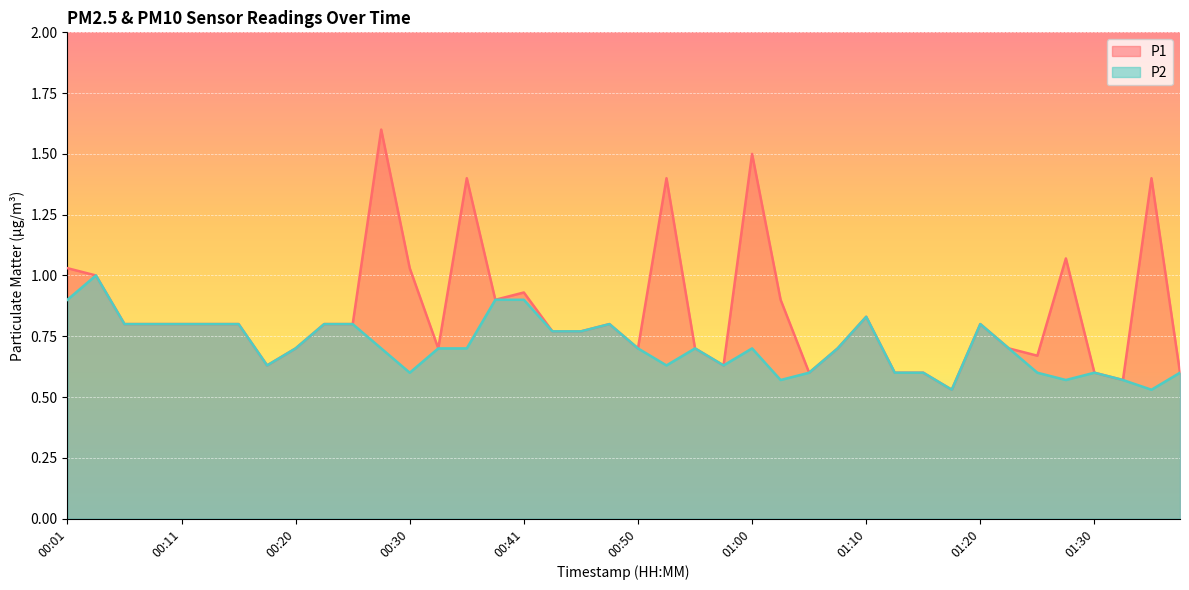

What are all the series names shown in the legend?

P1, P2